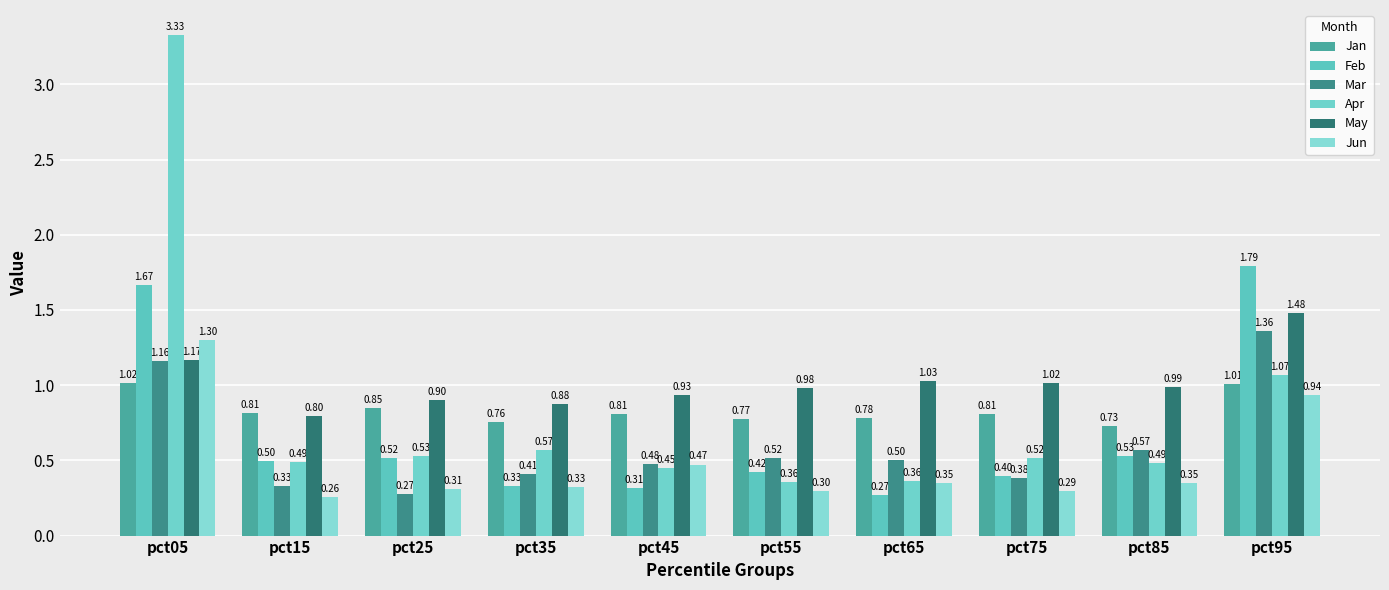

What are all the series names shown in the legend?

Jan, Feb, Mar, Apr, May, Jun